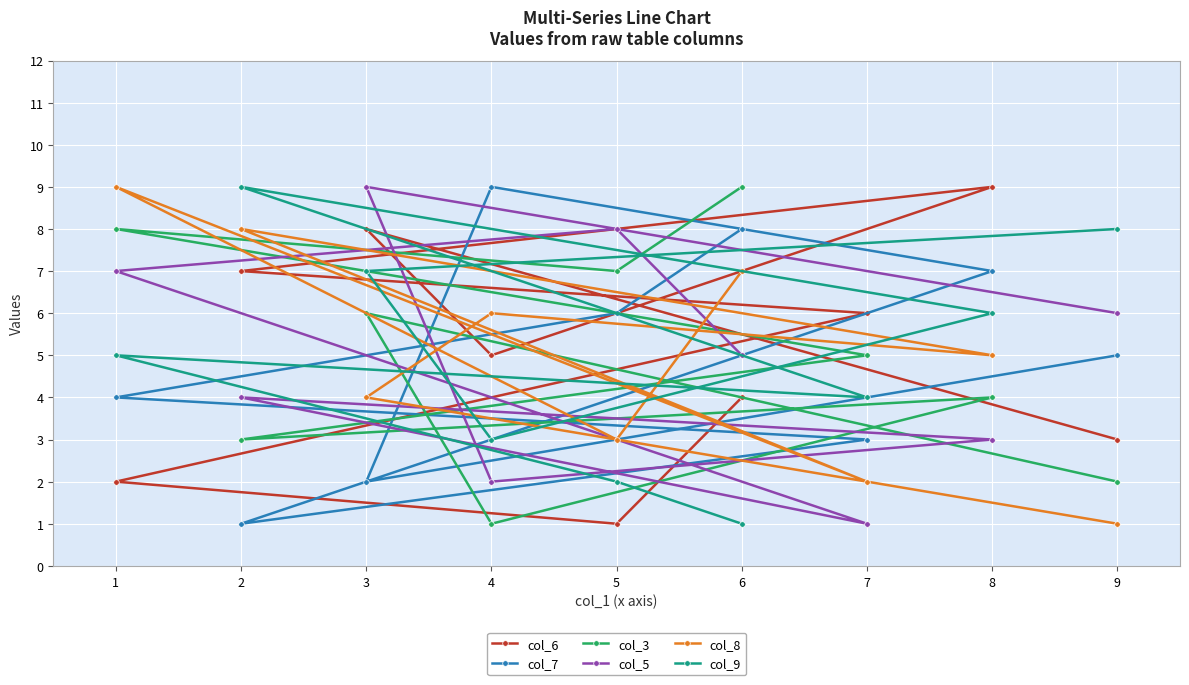

What is the average value of the col_6 series?

5